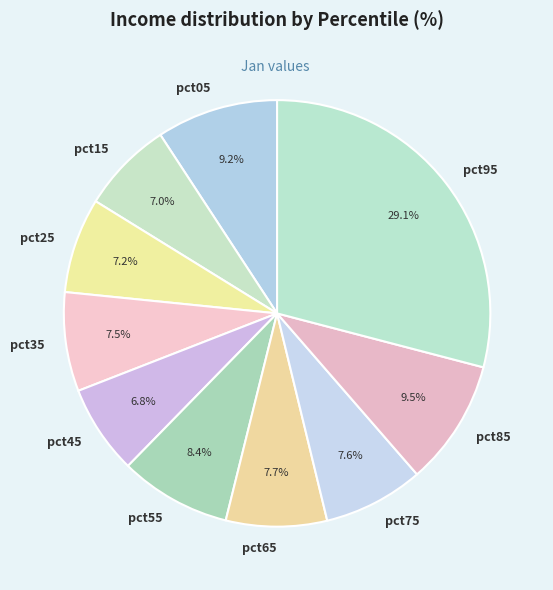

Which slice is the largest?

pct95